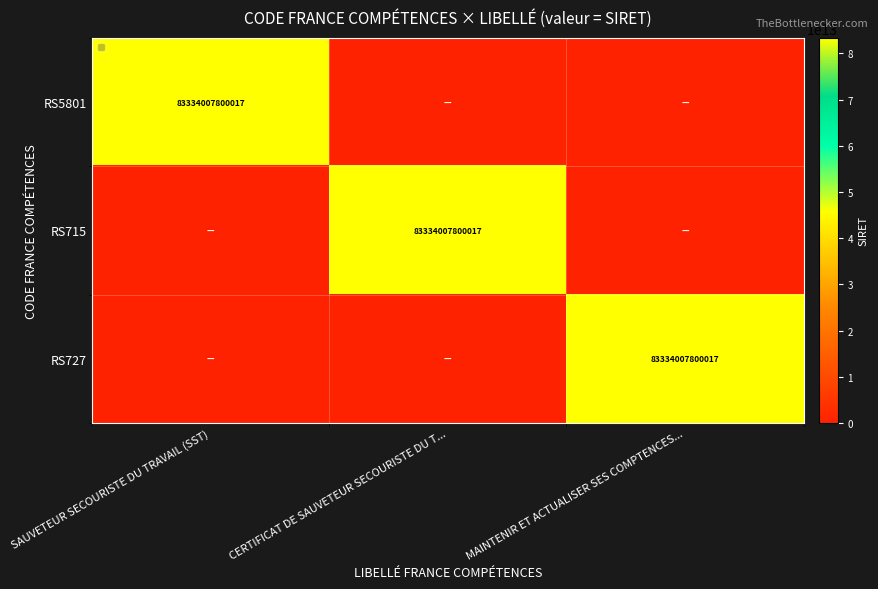

Is it true that RS727 equals 83334007800017 at MAINTENIR ET ACTUALISER SES COMPTENCES...?

True